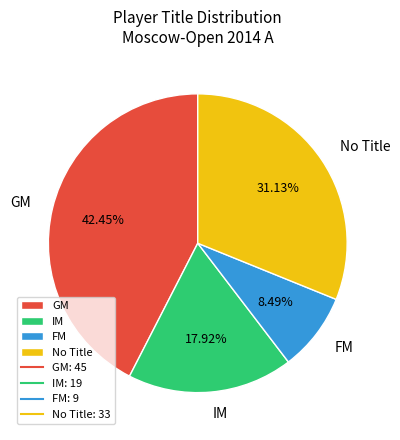

Rank the categories by value from highest to lowest.

GM, No Title, IM, FM